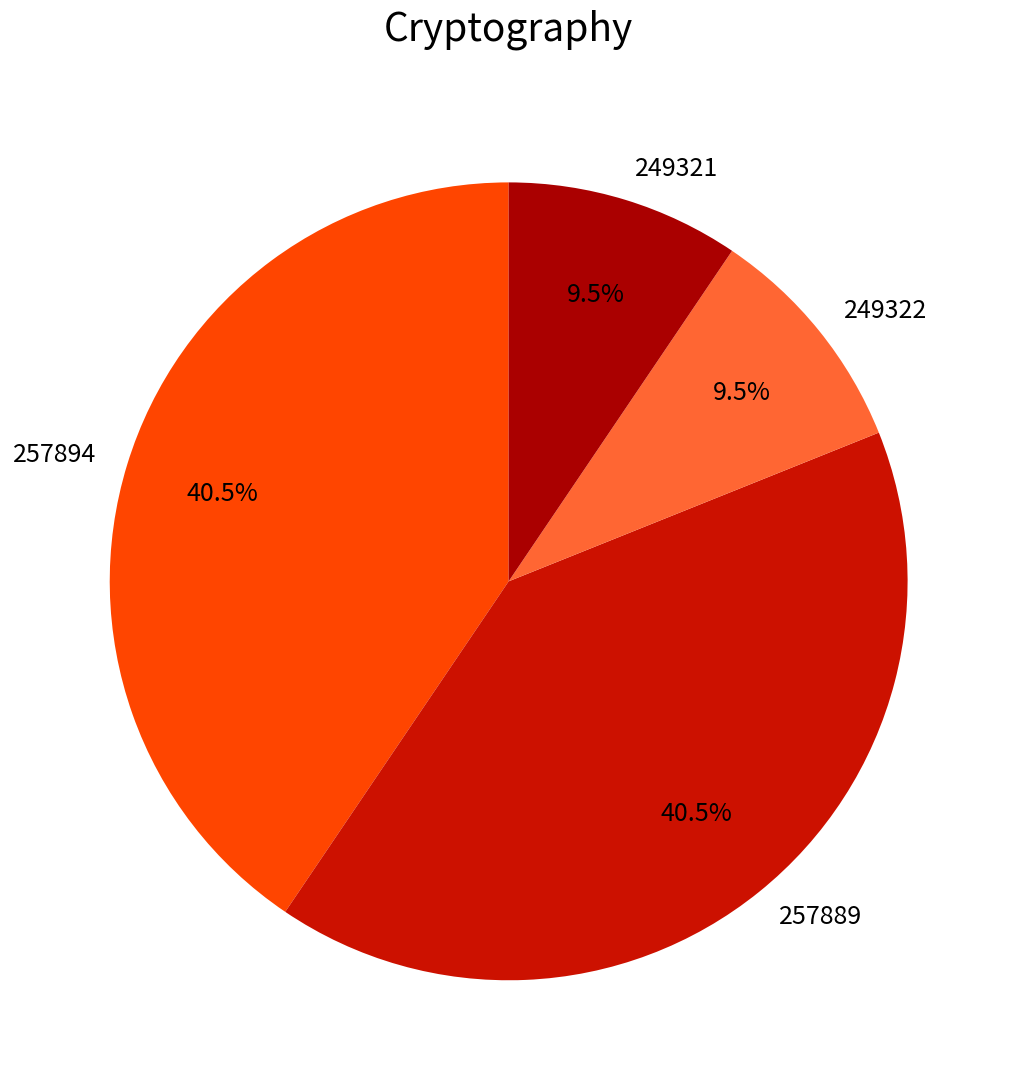

How much of the chart is everything except 249321?

90.5%